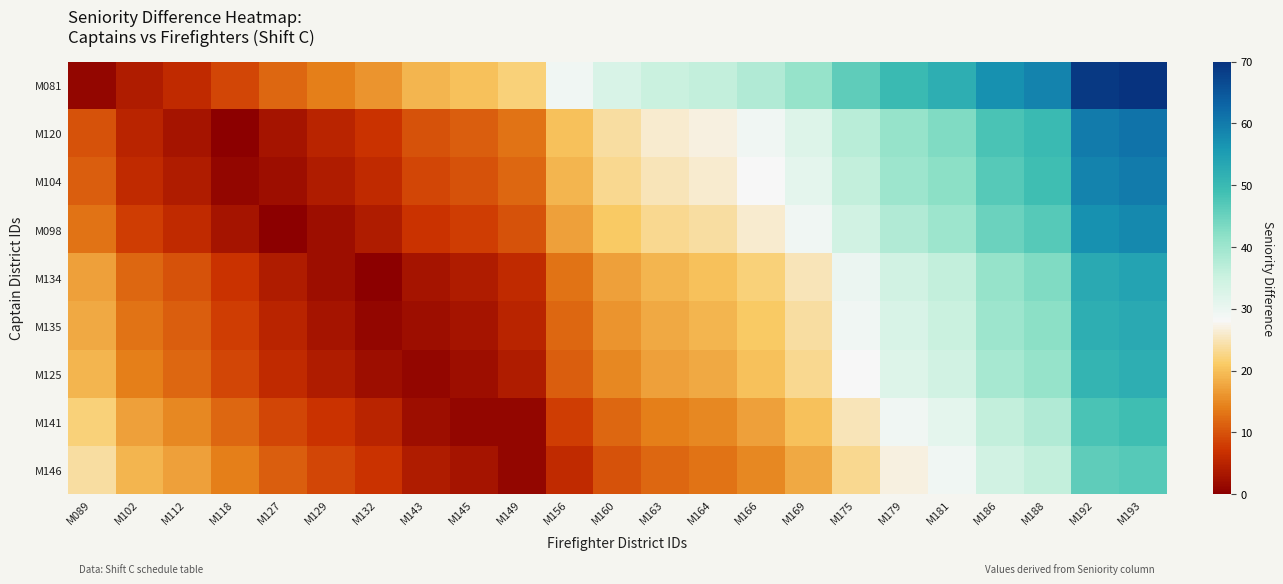

Which series has the largest total across all categories?

M081